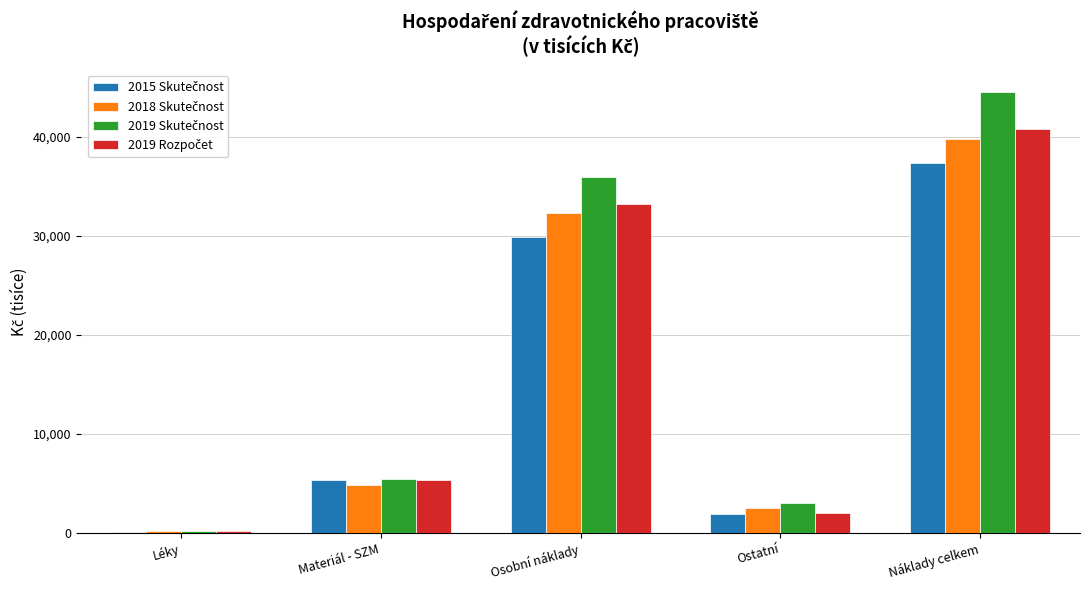

At which category is the sum across all series the highest?

Náklady celkem